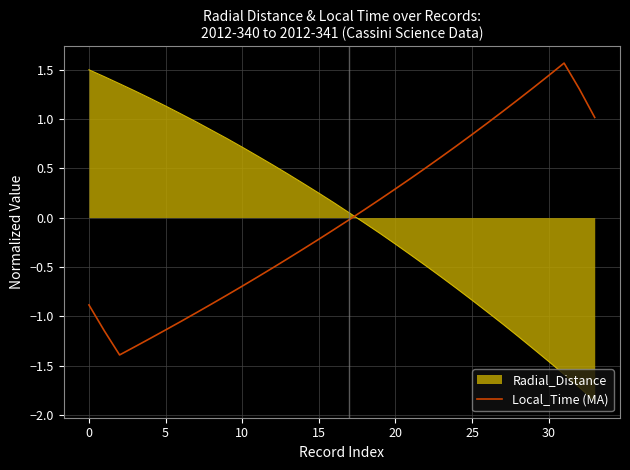

Which series has the largest range (max minus min)?

Radial_Distance